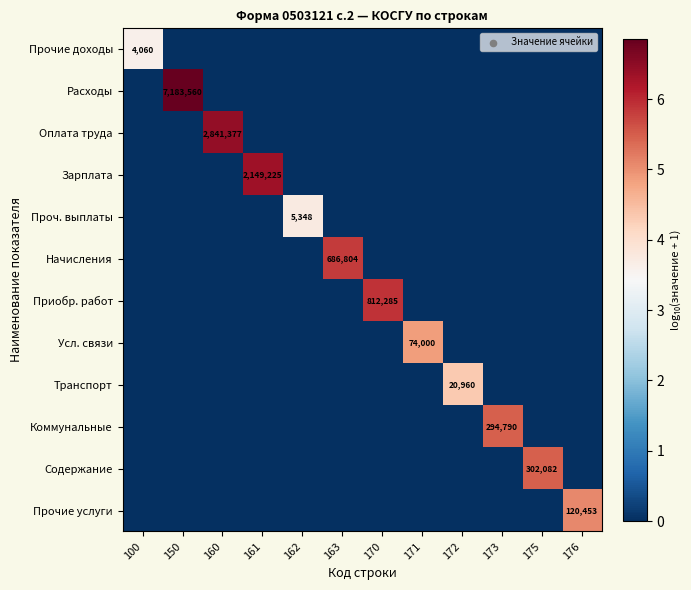

How many Проч. выплаты values are between 0 and 1?

11